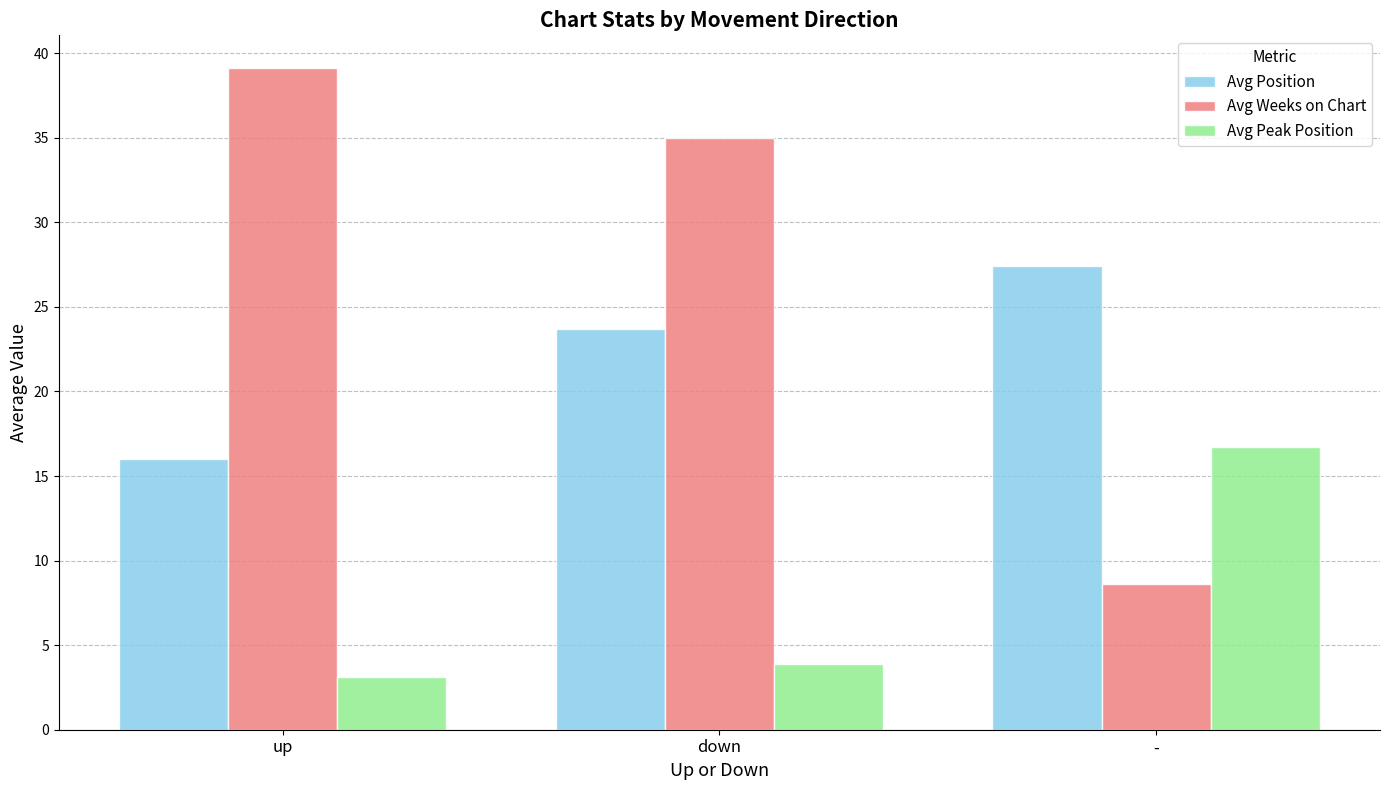

List the series in order of their overall mean, lowest first.

Avg Peak Position, Avg Position, Avg Weeks on Chart